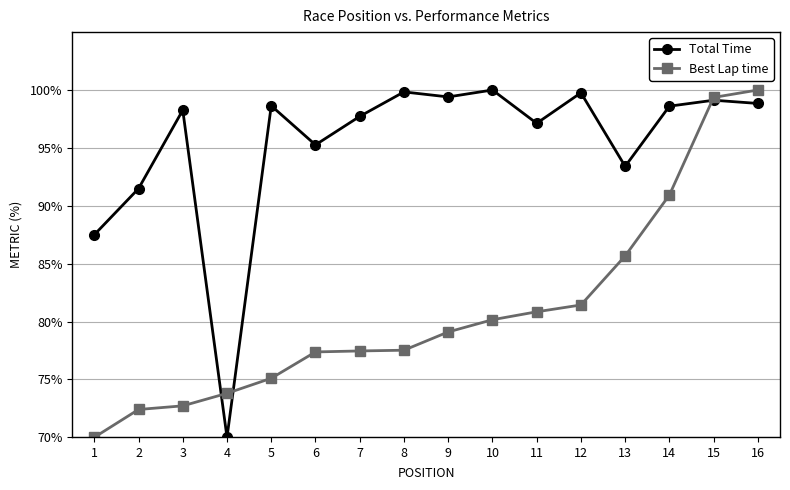

What is the maximum value shown in the chart?

100.0